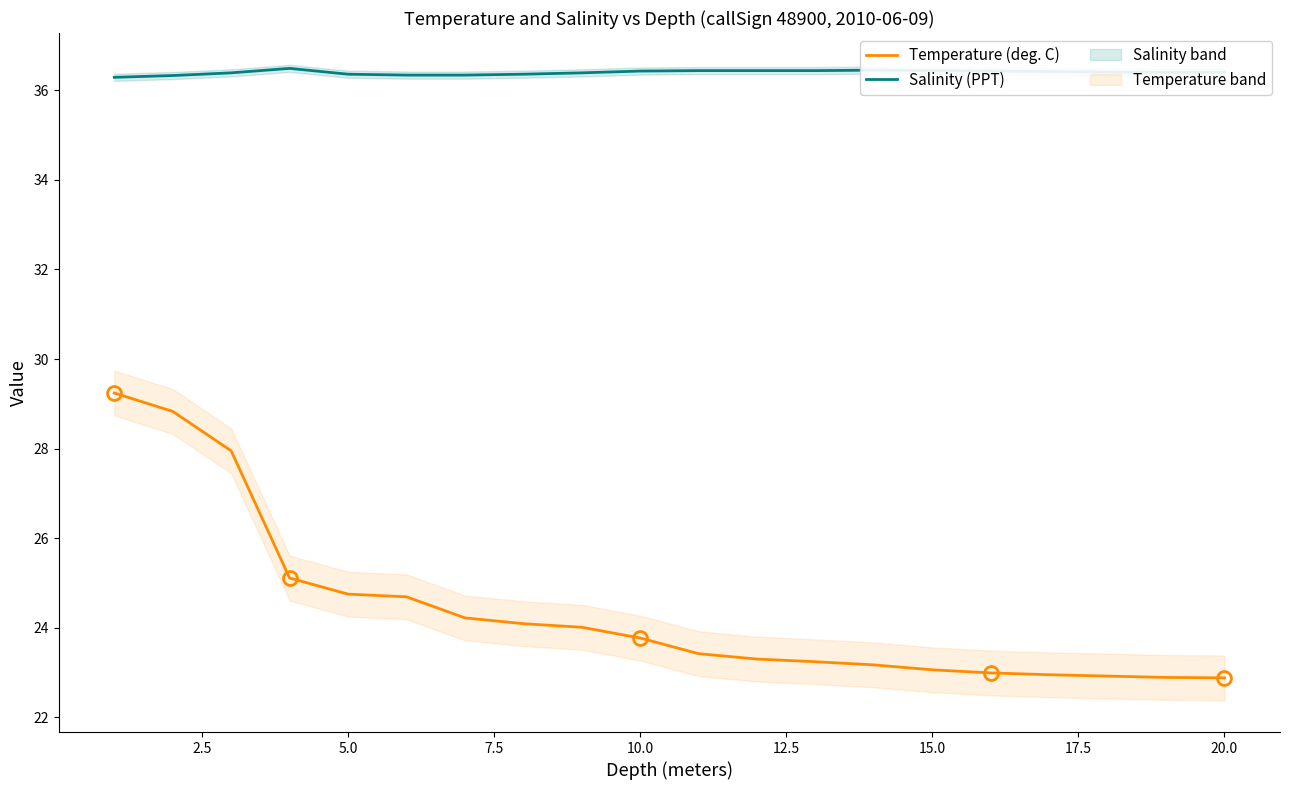

What is the average value of the Temperature (deg. C) series?

24.4